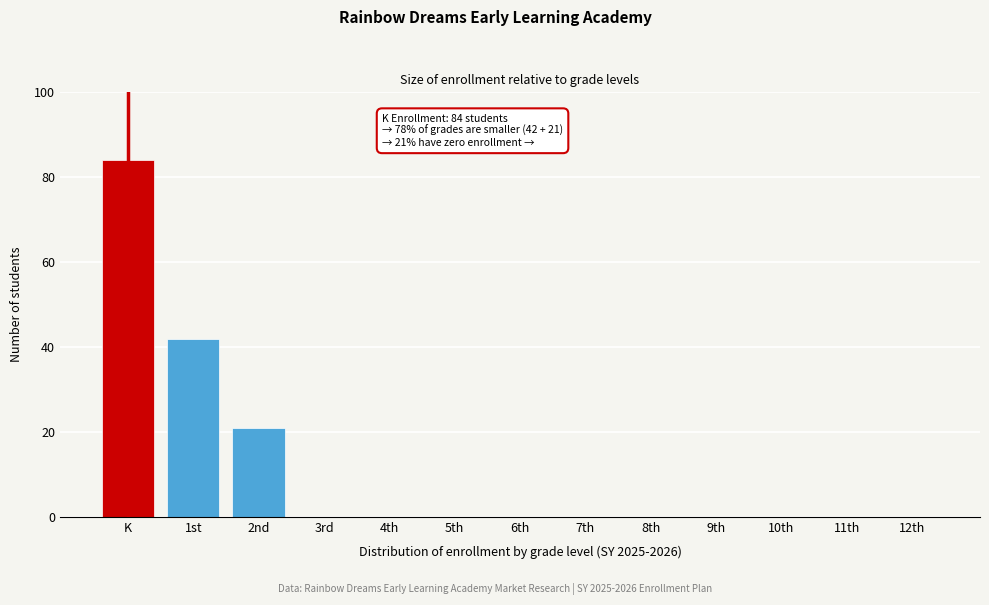

Reading right to left, what are all the values shown in this chart?

12th=0	11th=0	10th=0	9th=0	8th=0	7th=0	6th=0	5th=0	4th=0	3rd=0	2nd=21	1st=42	K=84